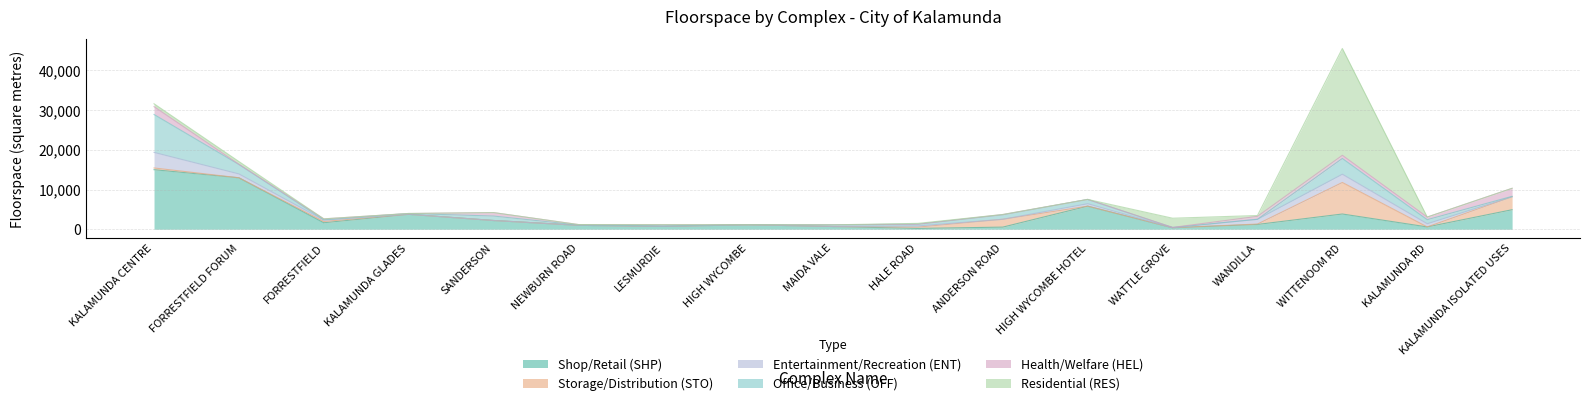

Rank the series by their maximum value, from lowest to highest.

Health/Welfare (HEL), Entertainment/Recreation (ENT), Storage/Distribution (STO), Office/Business (OFF), Shop/Retail (SHP), Residential (RES)